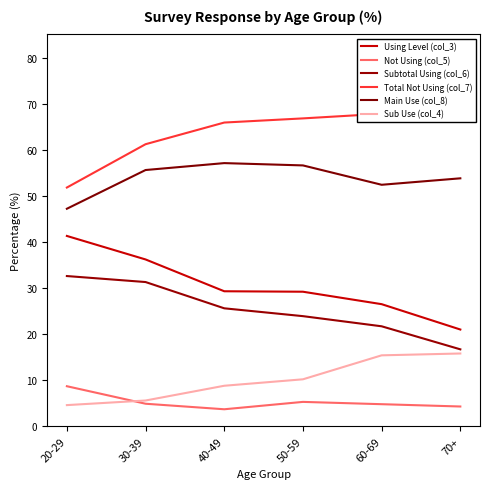

True or false: Sub Use (col_4) and Total Not Using (col_7) cross at least once.

False